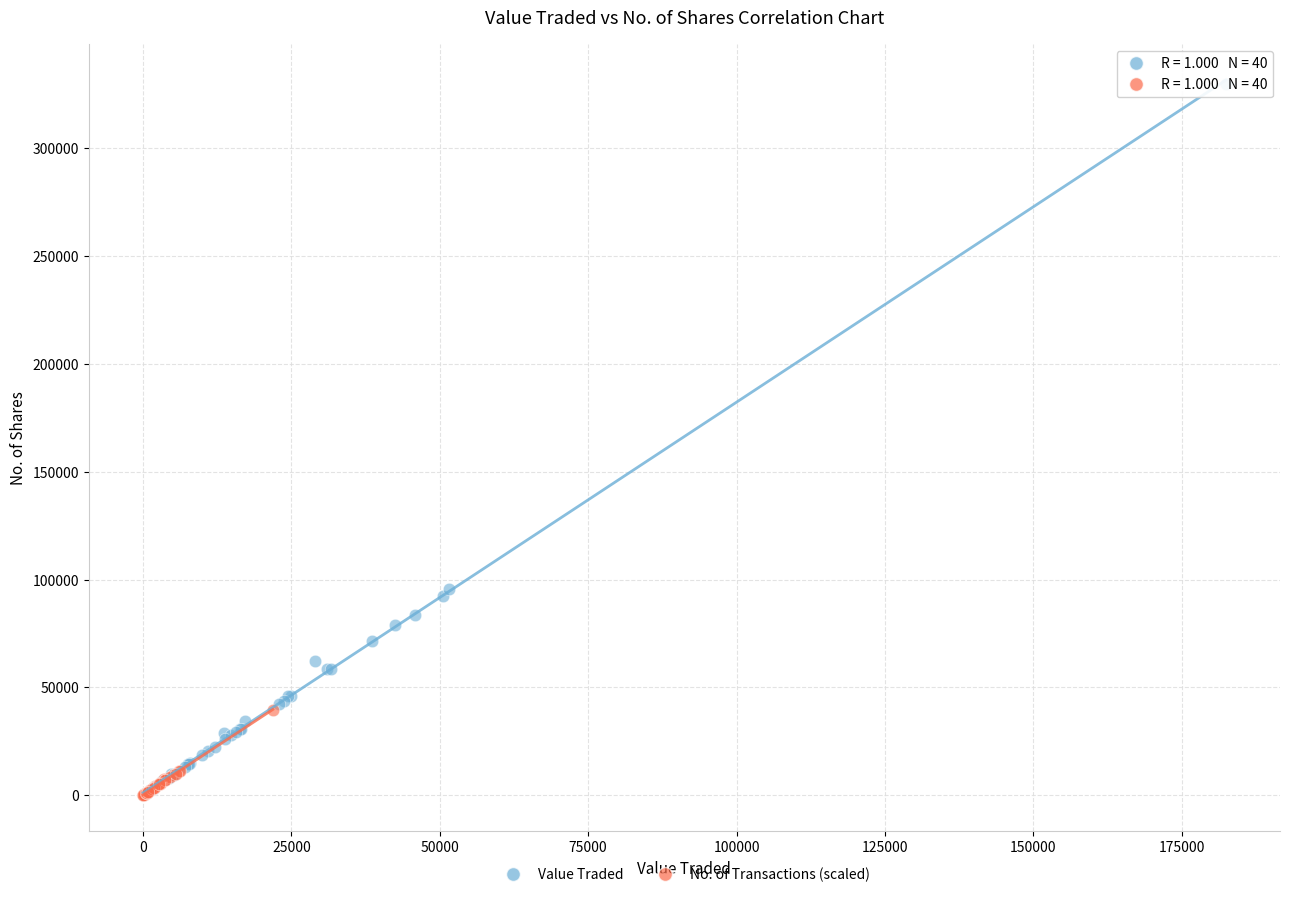

Which series reaches the maximum Y coordinate?

Value Traded